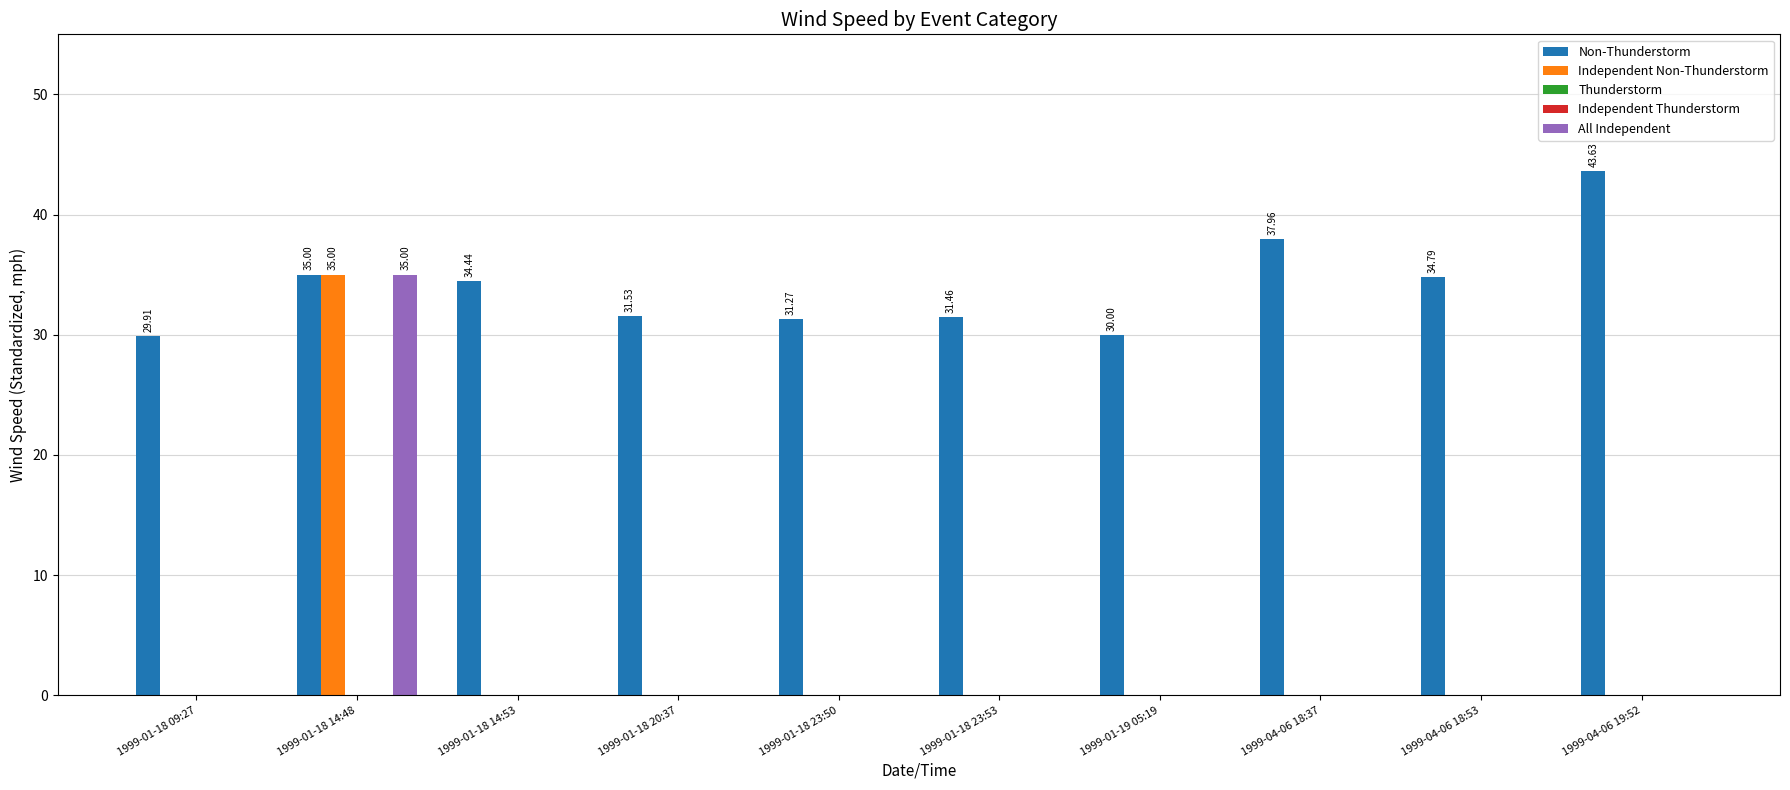

Is it true that Non-Thunderstorm equals 34.4 at 1999-01-18 14:53?

True